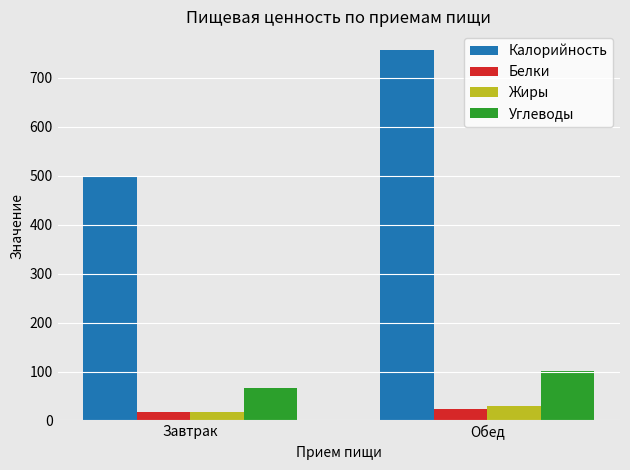

At how many categories does at least one series exceed 699?

1